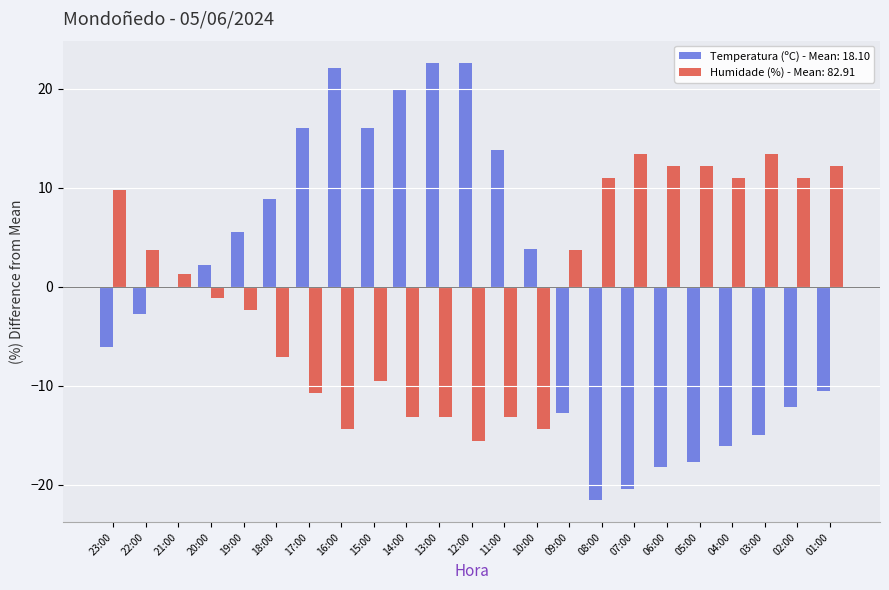

What is the maximum value shown in the chart?

22.6